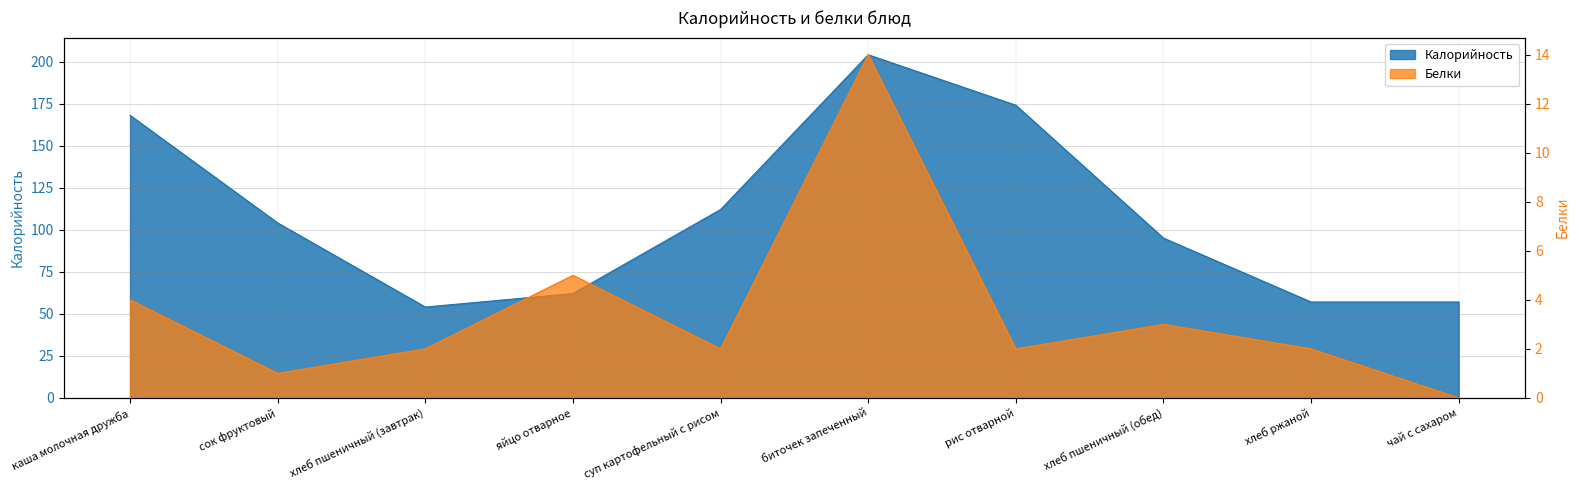

Reading right to left, extract all data points from this chart.

Калорийность: 57	57	95	174	204	112	62	54	104	168
Белки: 0	2	3	2	14	2	5	2	1	4